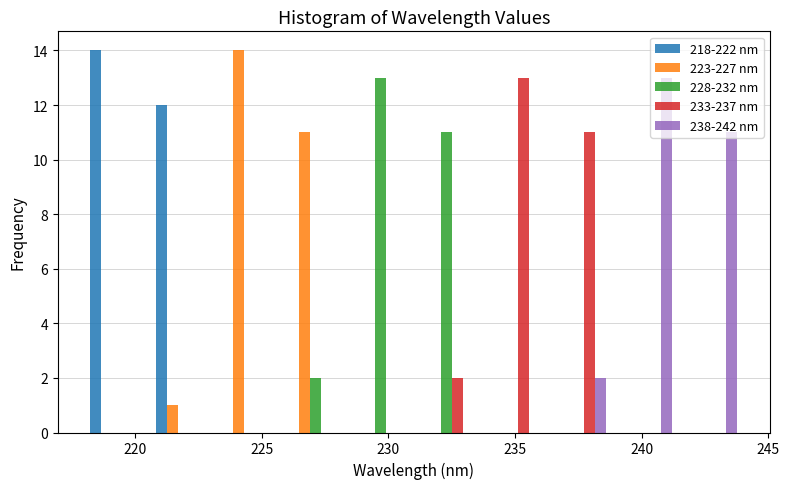

What is the height of the 233-237 nm bar covering 233.6 to 236.2 on the x-axis? Neither the bar edges nor the heights are printed on the chart, so give them approximately, as read against the axes.

13